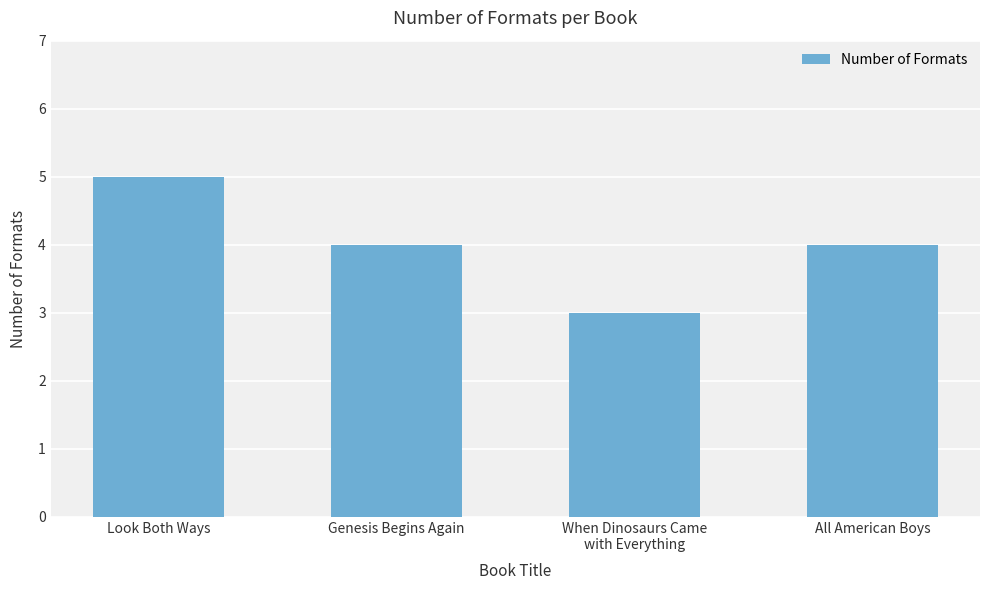

Reading right to left, what are all the values shown in this chart?

All American Boys=4	When Dinosaurs Came
with Everything=3	Genesis Begins Again=4	Look Both Ways=5